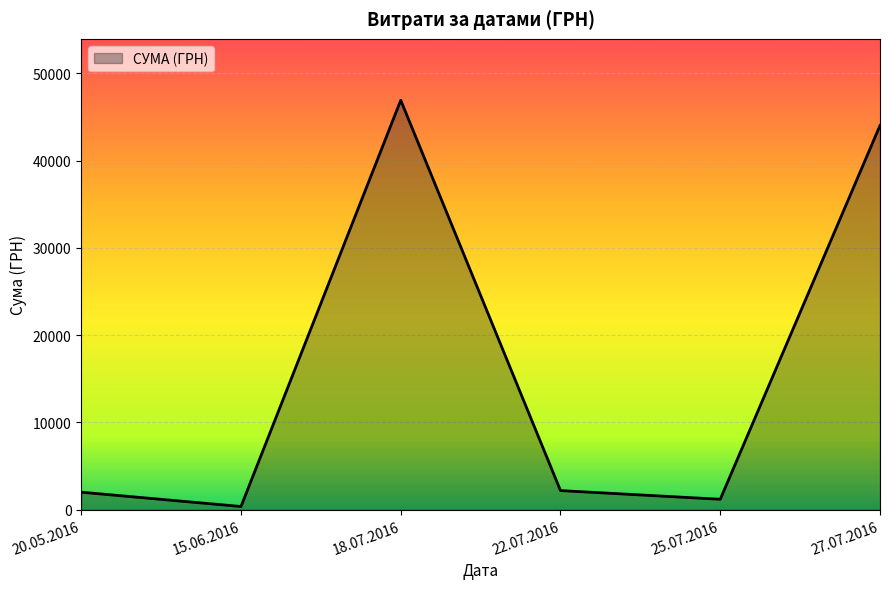

The value at 22.07.2016 is 2188.9. True or false?

True